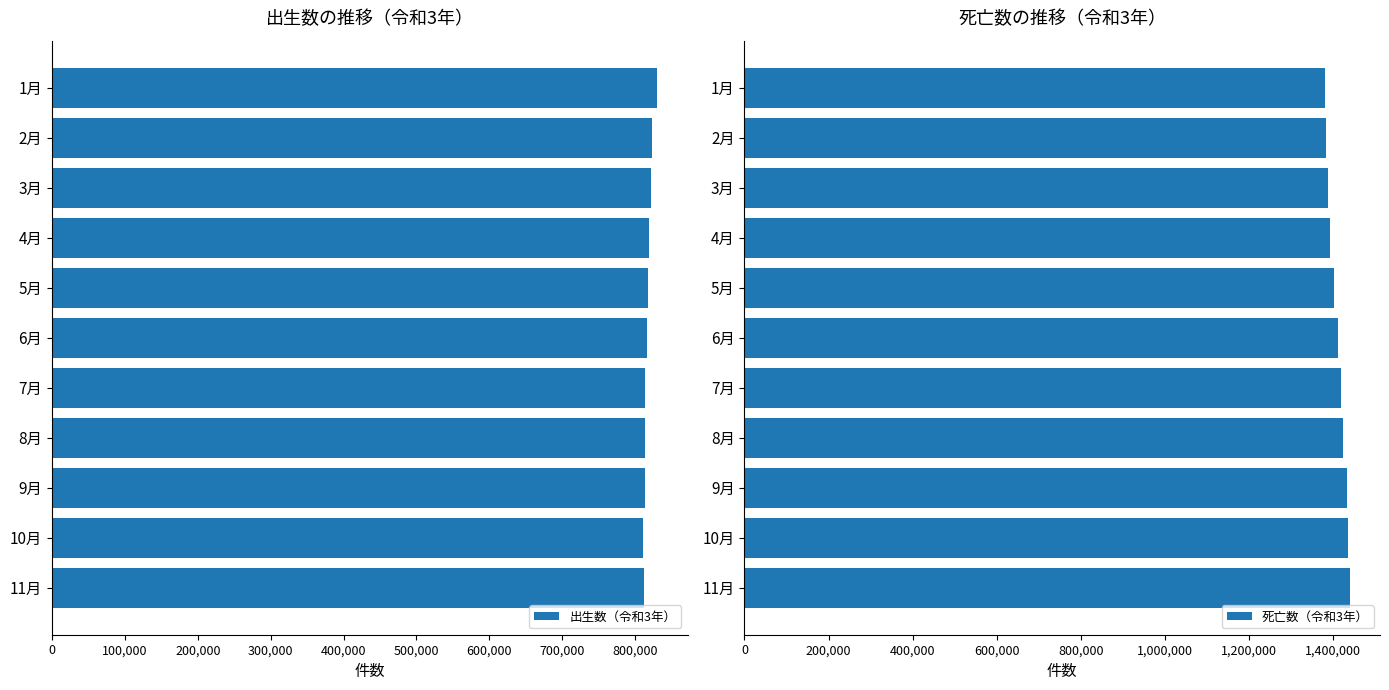

What is the average value of the 出生数（令和3年） series?

817246